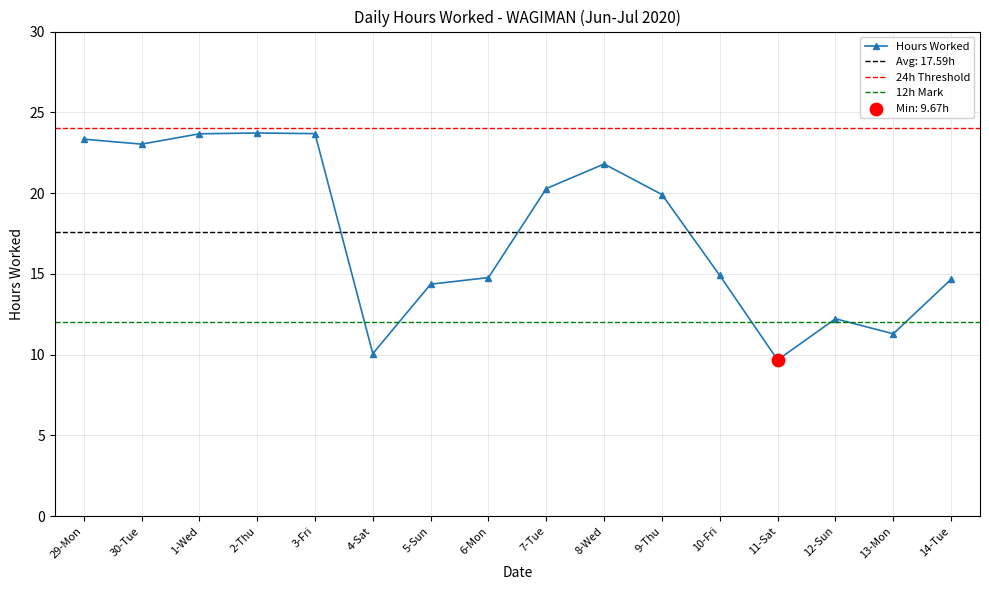

What is the change in value from 29-Mon to 12-Sun?

-11.1